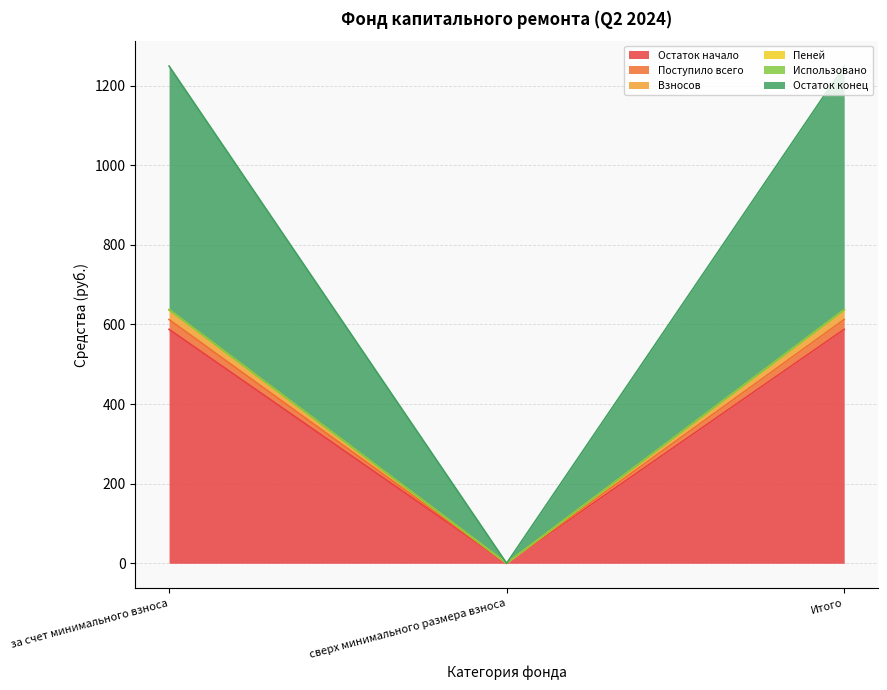

The value of Пеней at сверх минимального размера взноса is 0.0. True or false?

True